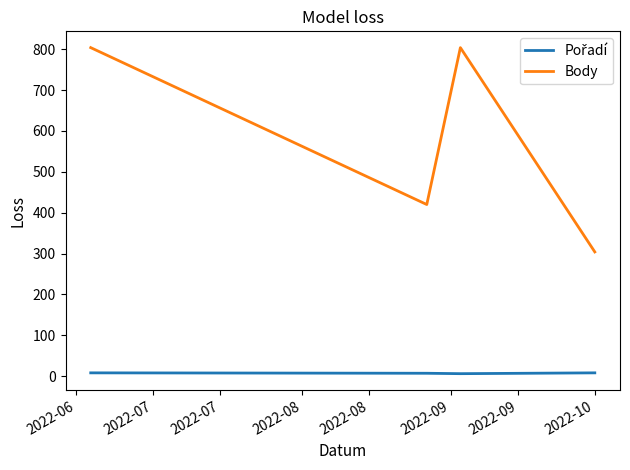

What is the difference between the second highest and minimum values in the Body series?

500